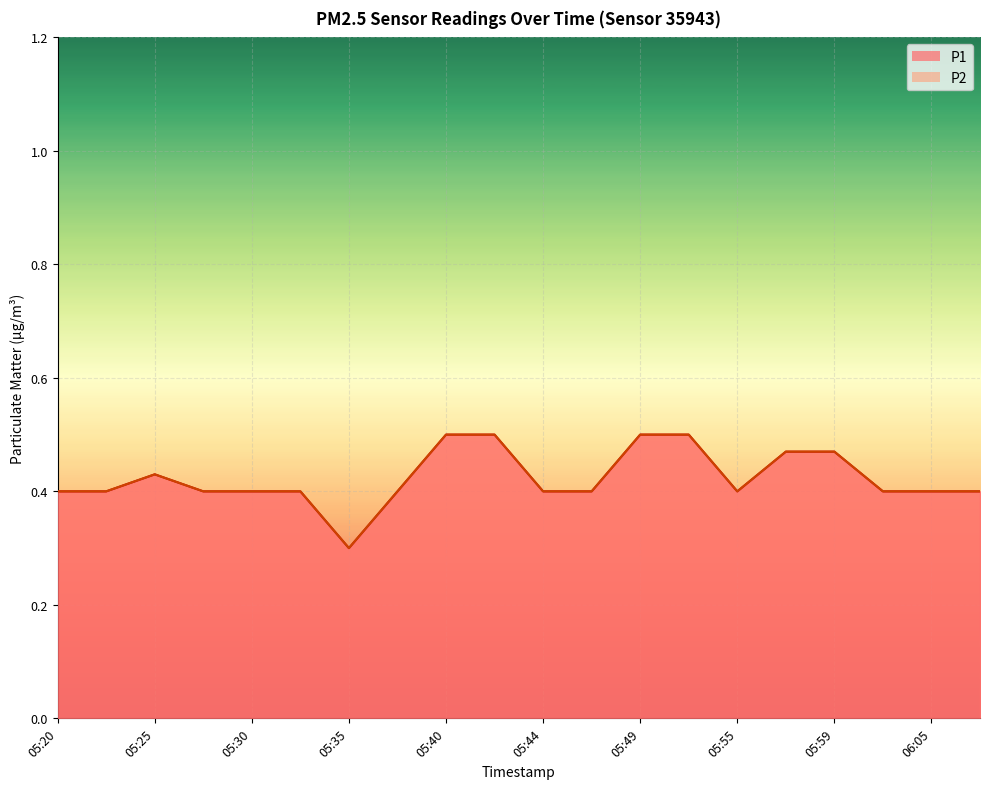

Is it true that P1 equals 0.7 at 05:22?

False